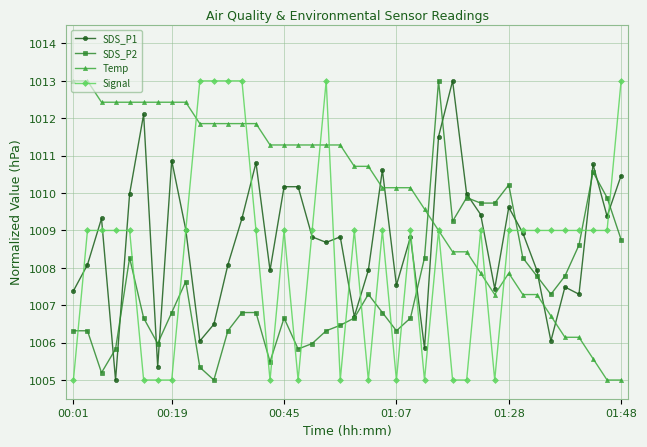

Which series has the largest total across all categories?

Temp